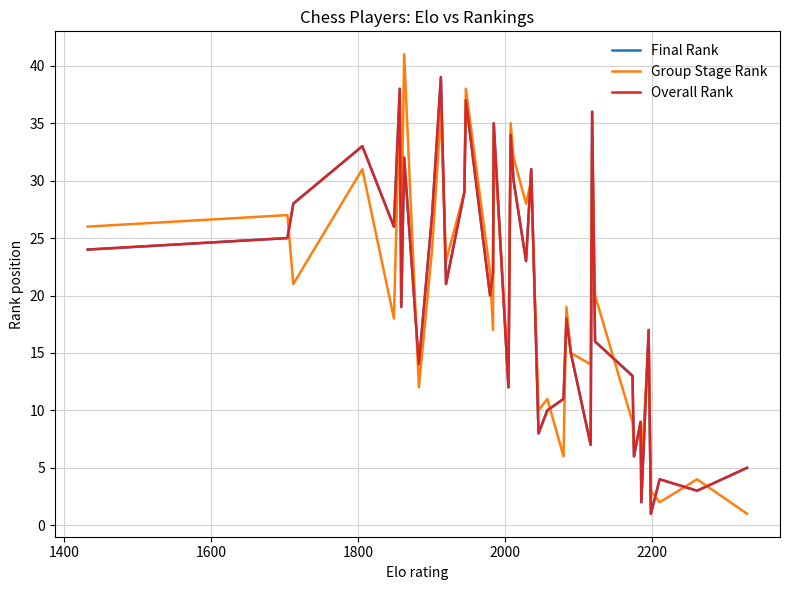

Does the chart have visible grid lines?

Yes